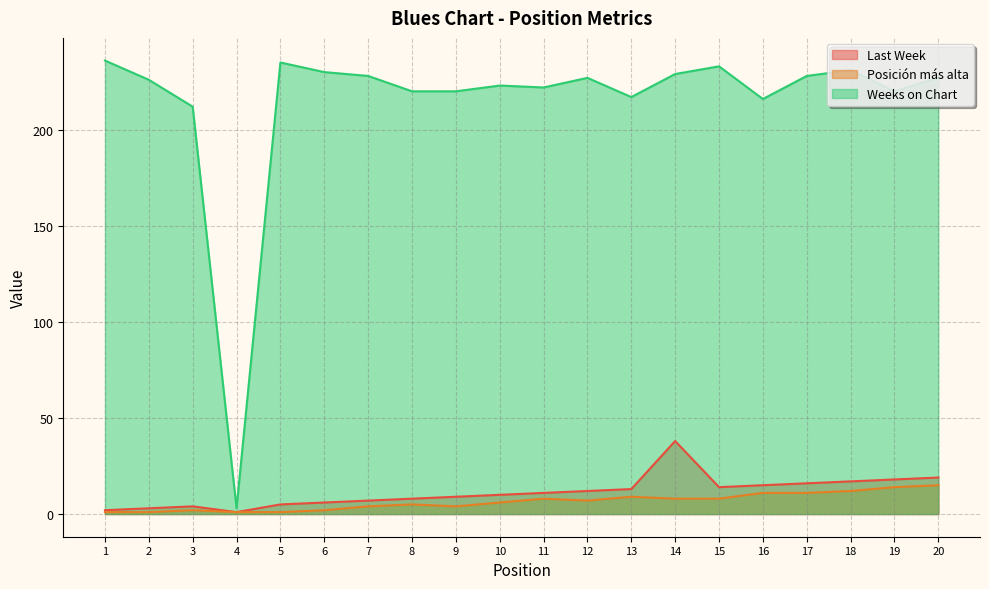

Reading left to right, extract all data points from this chart.

Last Week: 2	3	4	1	5	6	7	8	9	10	11	12	13	38	14	15	16	17	18	19
Posición más alta: 1	1	2	1	1	2	4	5	4	6	8	7	9	8	8	11	11	12	14	15
Weeks on Chart: 236	226	212	3	235	230	228	220	220	223	222	227	217	229	233	216	228	231	220	227